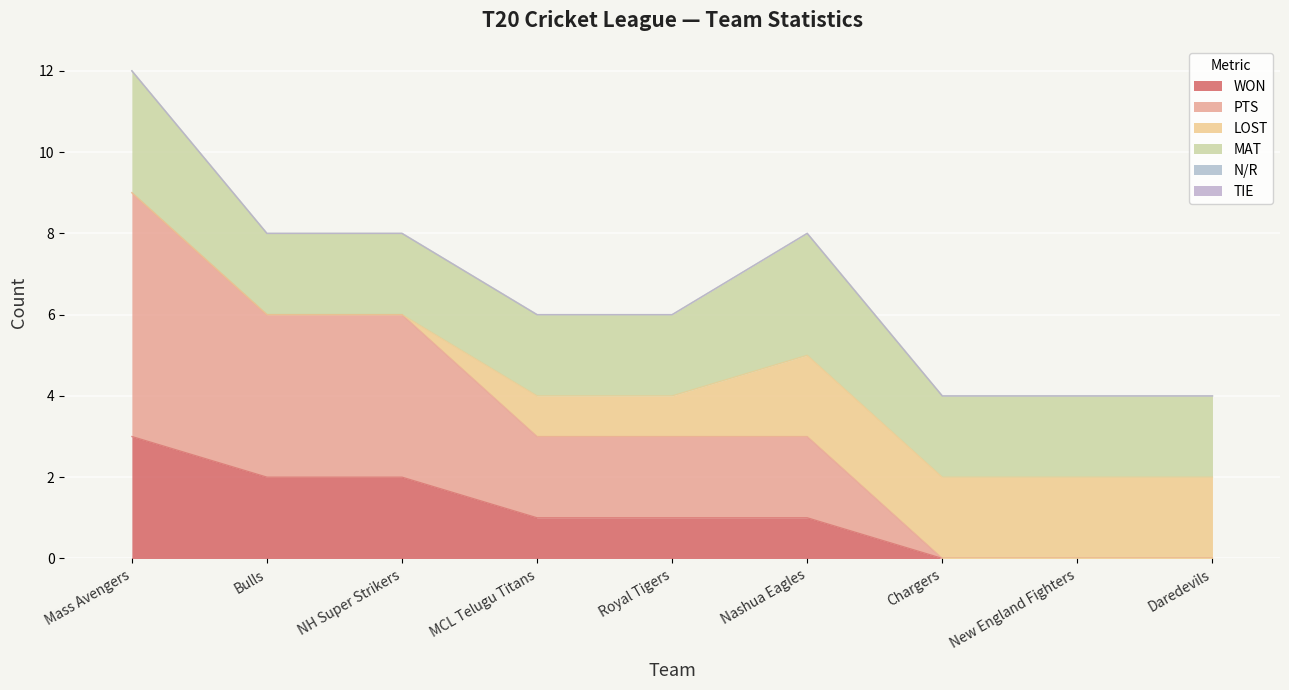

What is the difference between the maximum and second lowest values in the MAT series?

1